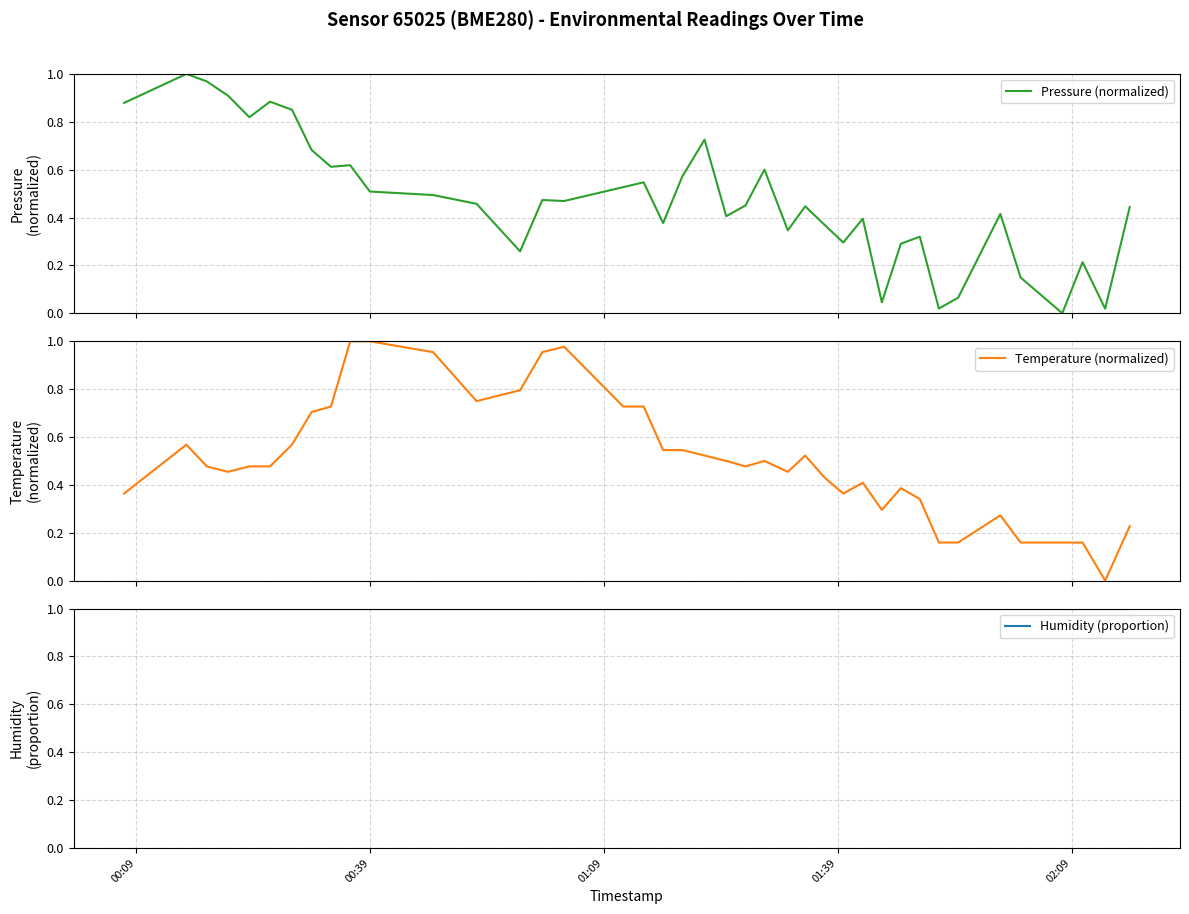

Which series has the widest spread of values?

Pressure (normalized)